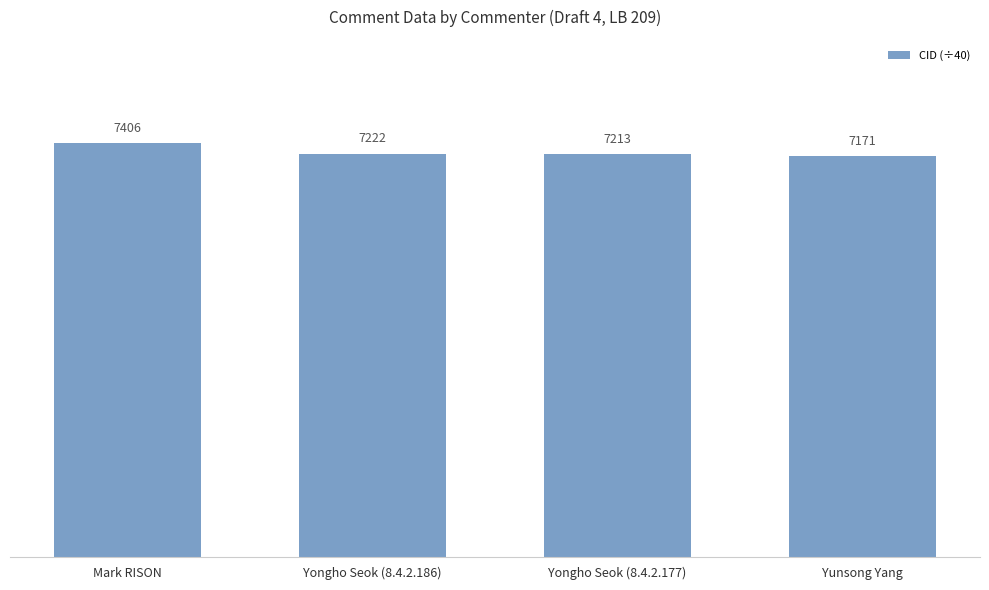

How many bars are there in total?

4